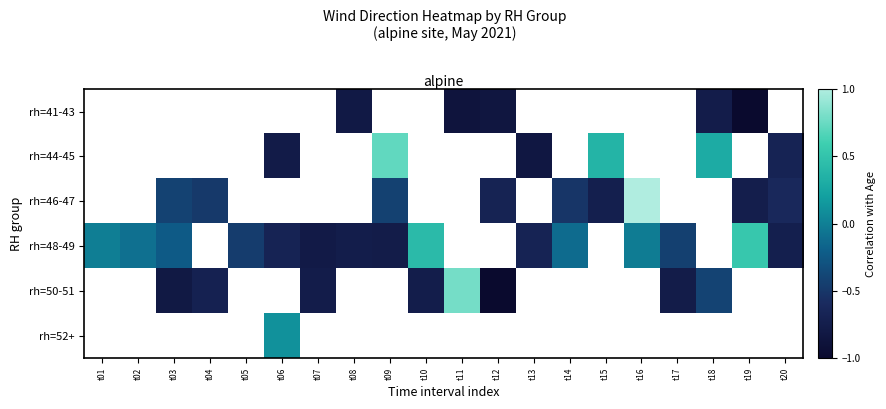

True or false: rh=44-45 has a value of 0.3 at t18.

True